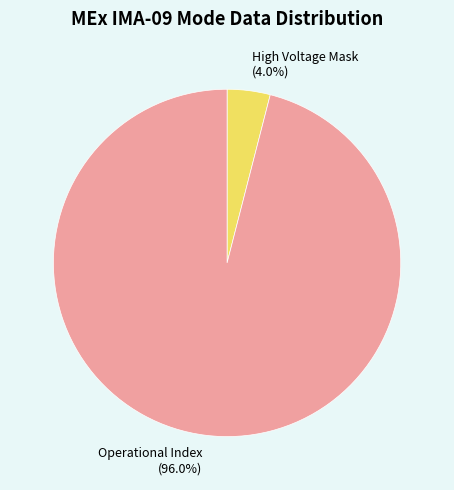

Which has a higher value, High Voltage Mask or Operational Index?

Operational Index